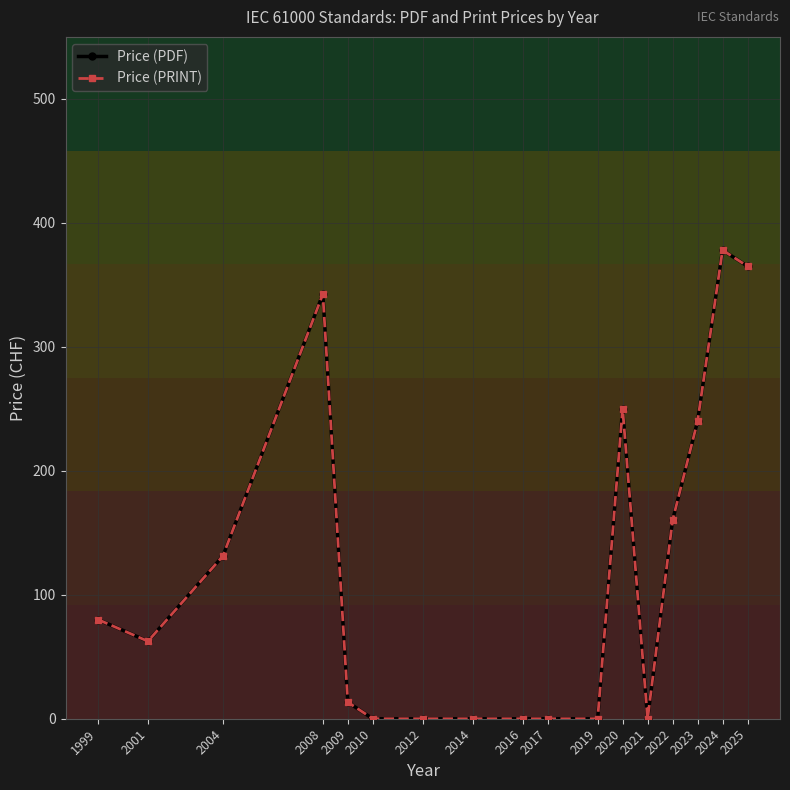

Does the chart have visible grid lines?

Yes